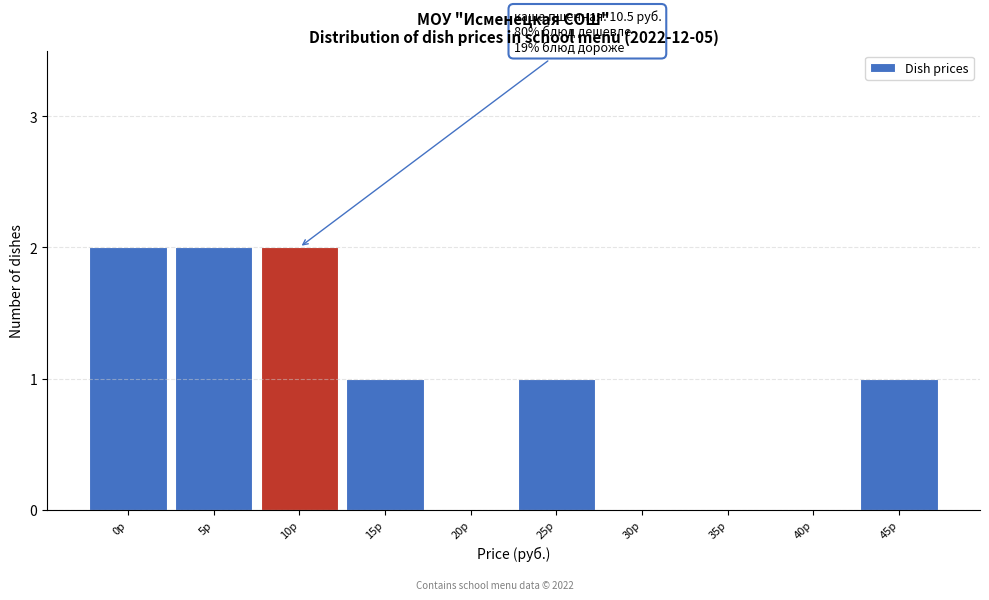

Reading left to right, list all the values displayed in this chart.

0р=2	5р=2	10р=2	15р=1	20р=0	25р=1	30р=0	35р=0	40р=0	45р=1